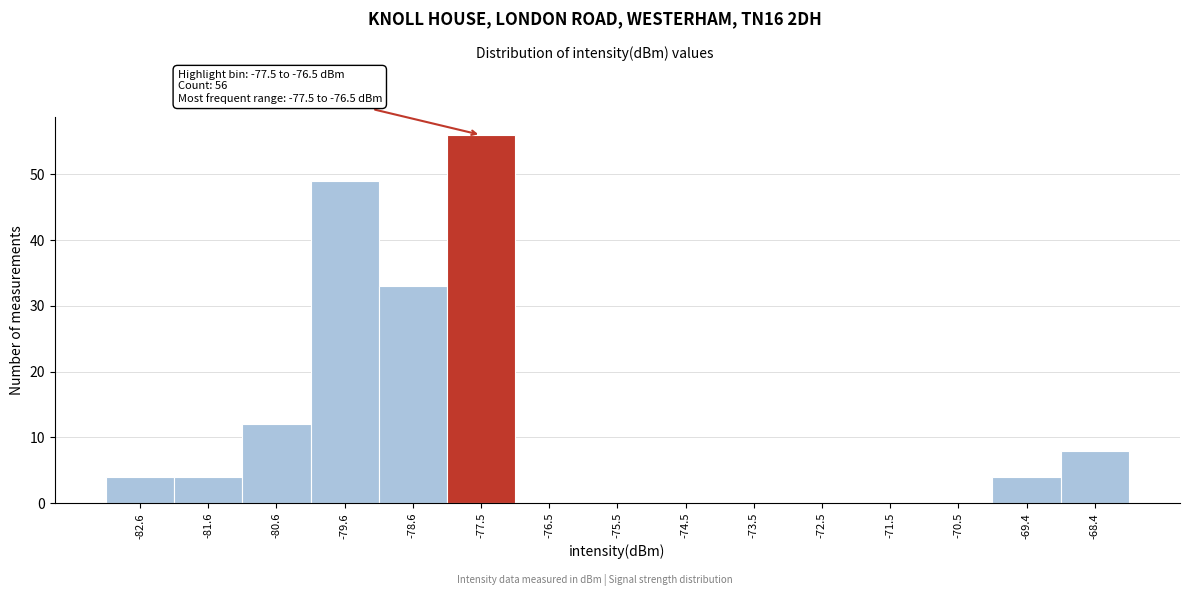

Reading left to right, what are all the values shown in this chart?

-82.6=4	-81.6=4	-80.6=12	-79.6=49	-78.6=33	-77.5=56	-76.5=0	-75.5=0	-74.5=0	-73.5=0	-72.5=0	-71.5=0	-70.5=0	-69.4=4	-68.4=8